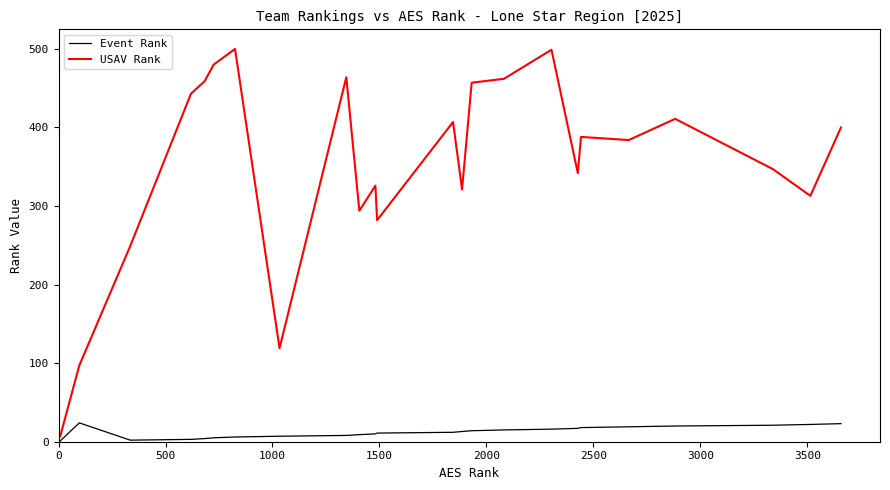

What is the difference between the maximum and minimum values in the USAV Rank series?

493